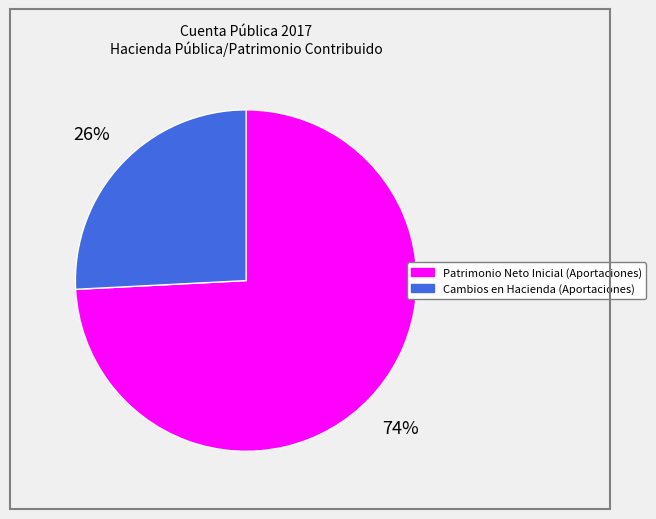

To the nearest percent, what is the combined percentage of Patrimonio Neto Inicial (Aportaciones) and Cambios en Hacienda (Aportaciones)?

100%